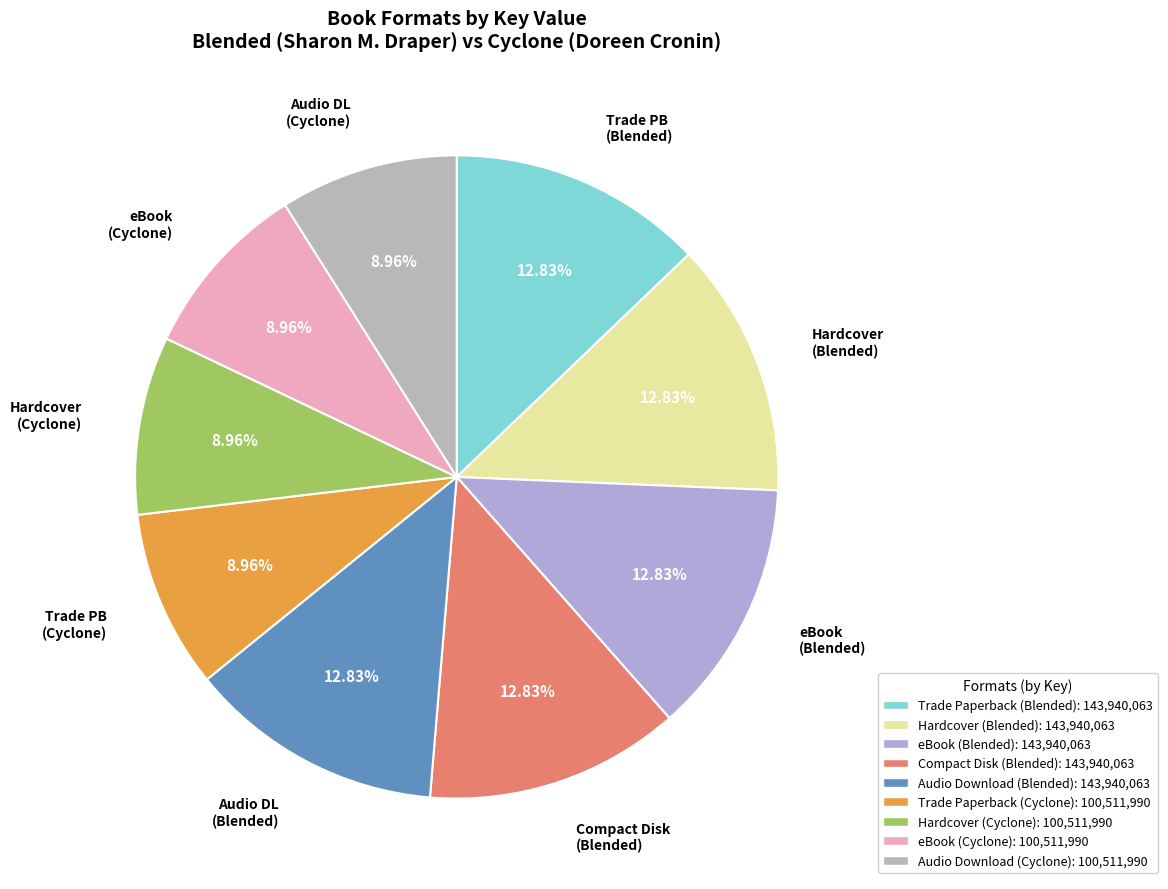

Is there a majority slice in this chart?

No